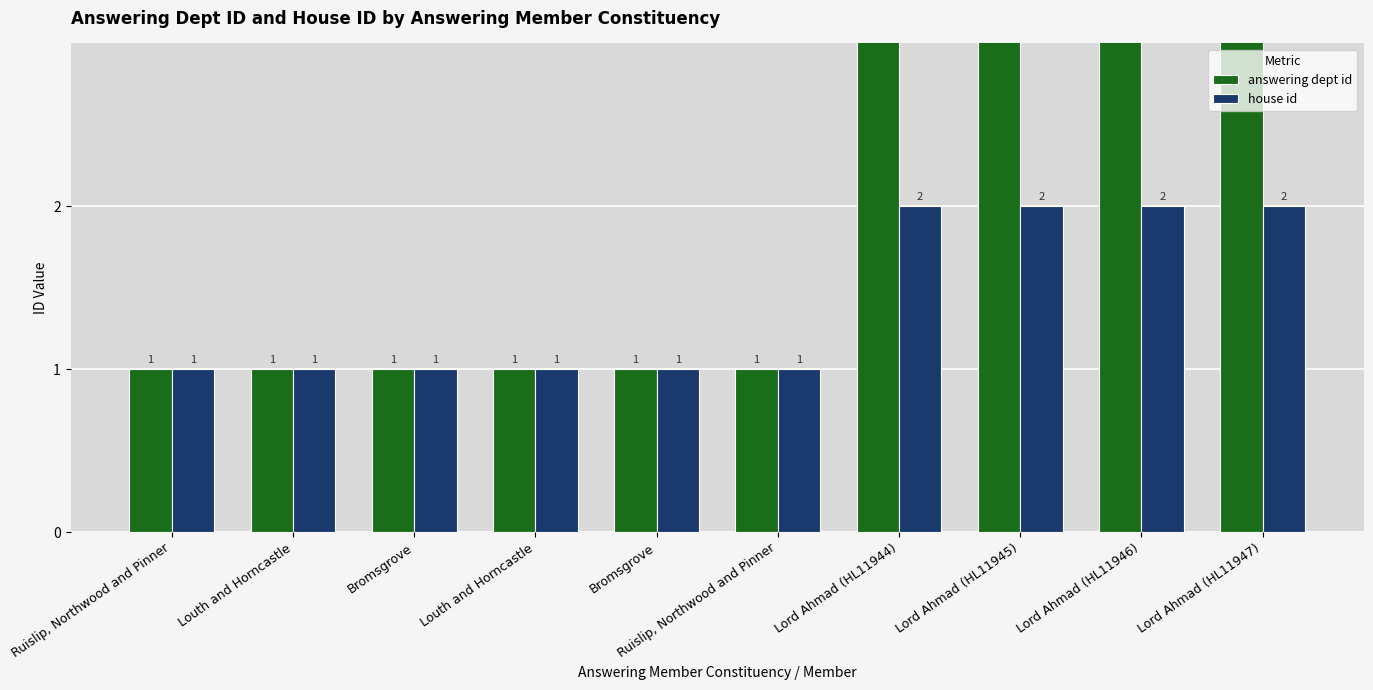

Between Ruislip, Northwood and Pinner and Louth and Horncastle, which series saw the biggest shift?

answering dept id